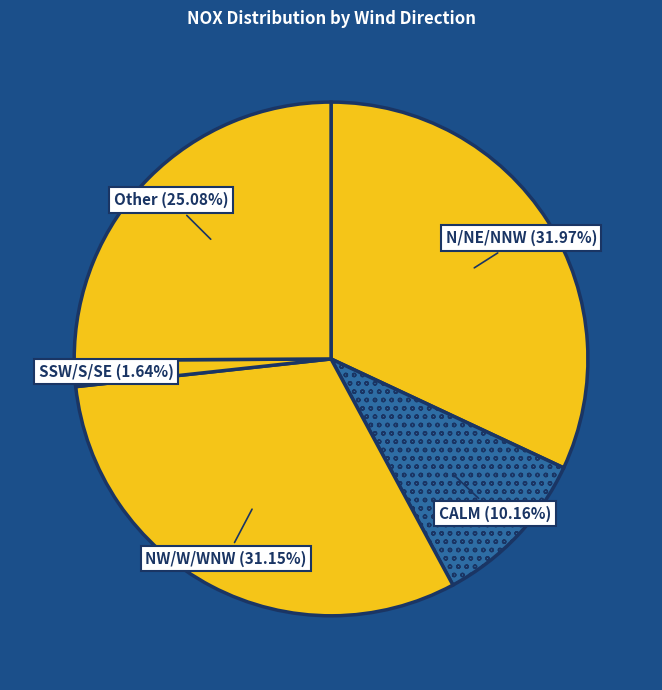

How many segments does this pie chart have?

5